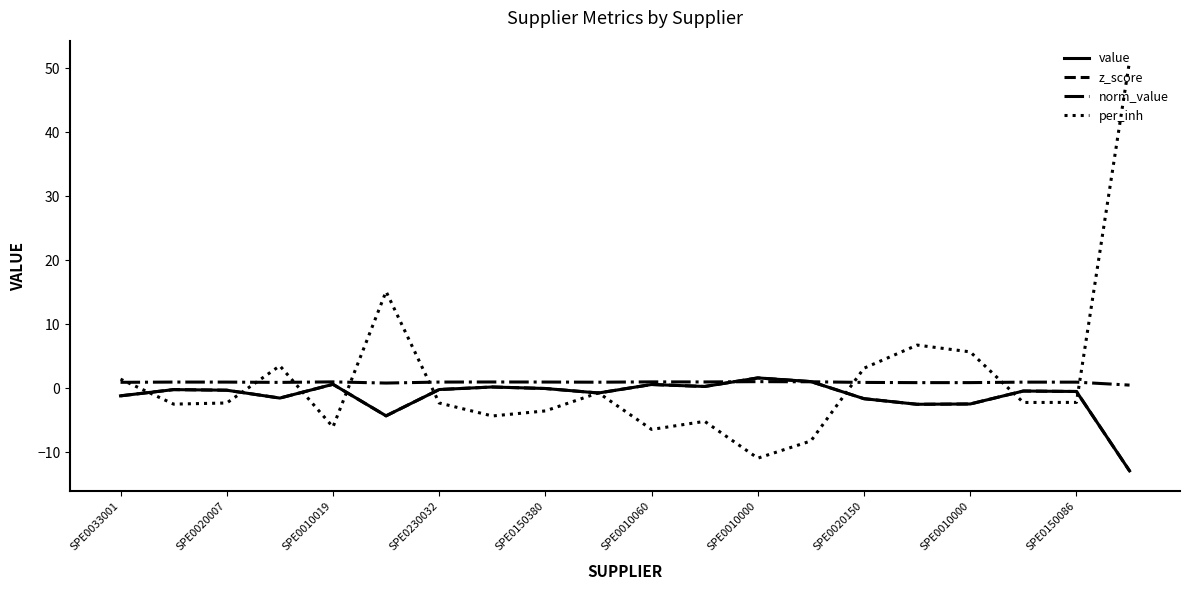

Does the chart display data point markers on the line(s)?

No